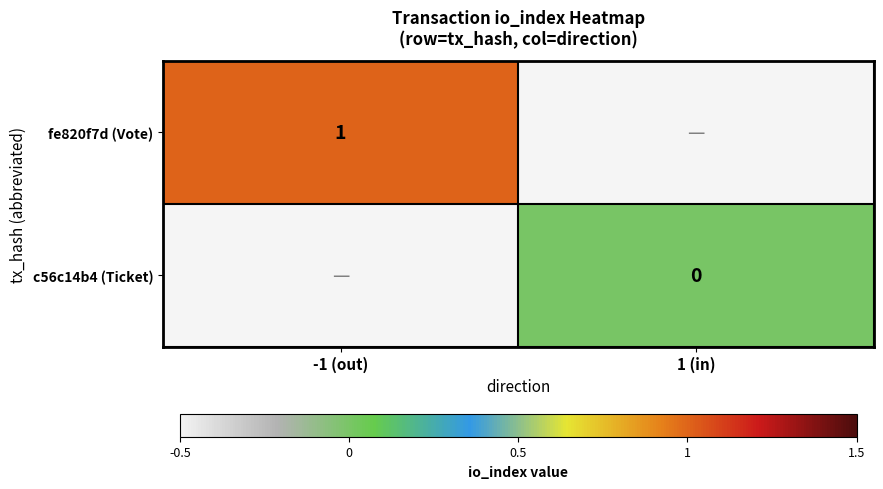

Is the value of fe820f7d (Vote) at -1 (out) greater than the value of c56c14b4 (Ticket) at 1 (in)?

Yes